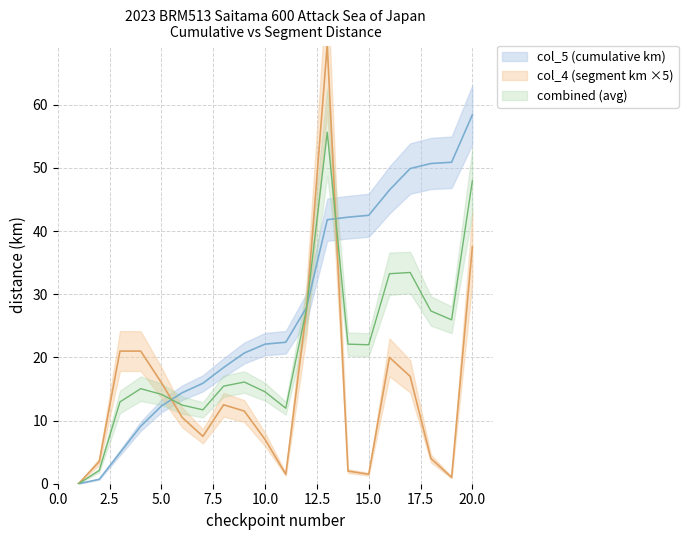

The col_4 (segment km) series shows 5.3 at 9. True or false?

False